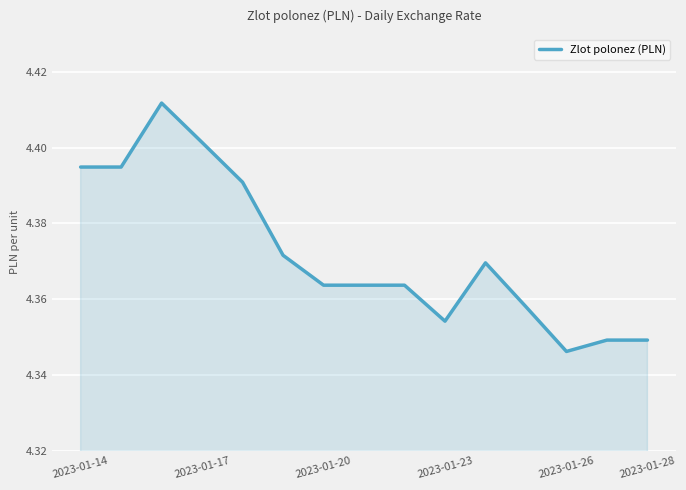

How many points are higher than both their immediate neighbors (excluding endpoints)?

2